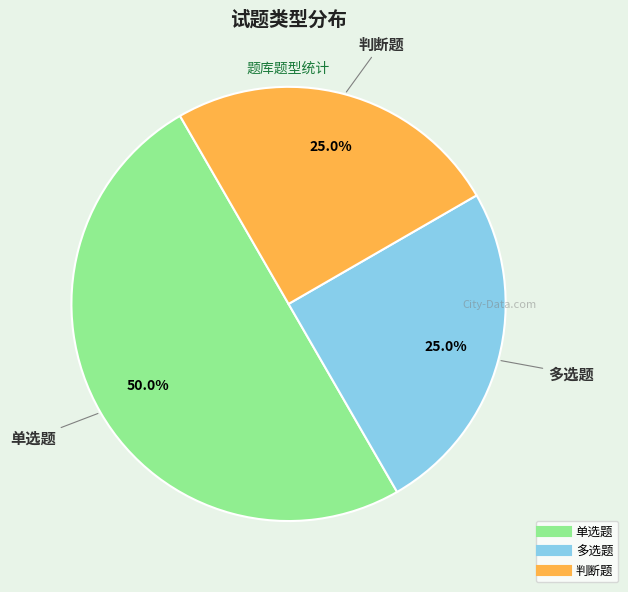

The 单选题 slice represents 50% of the pie. True or false?

True